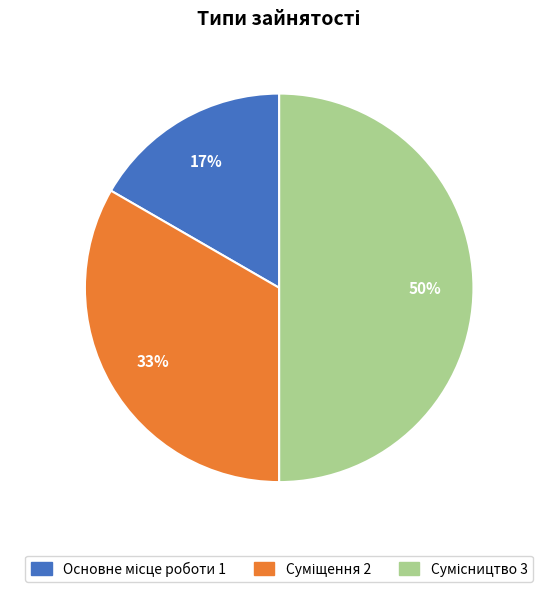

To the nearest percent, what is the average slice percentage?

33%